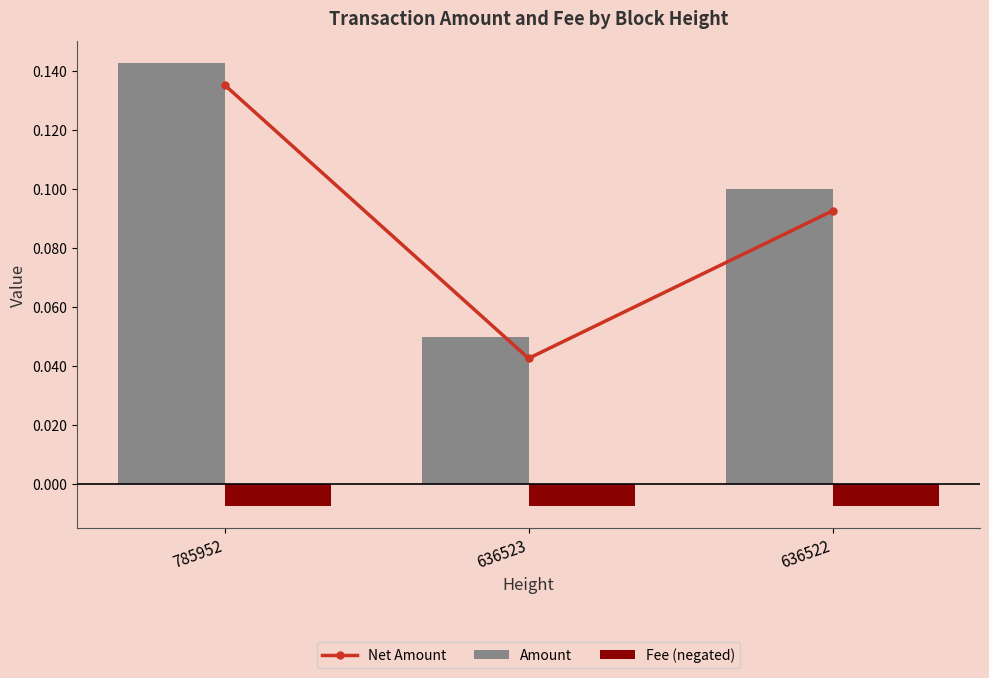

How many groups of bars are there?

3